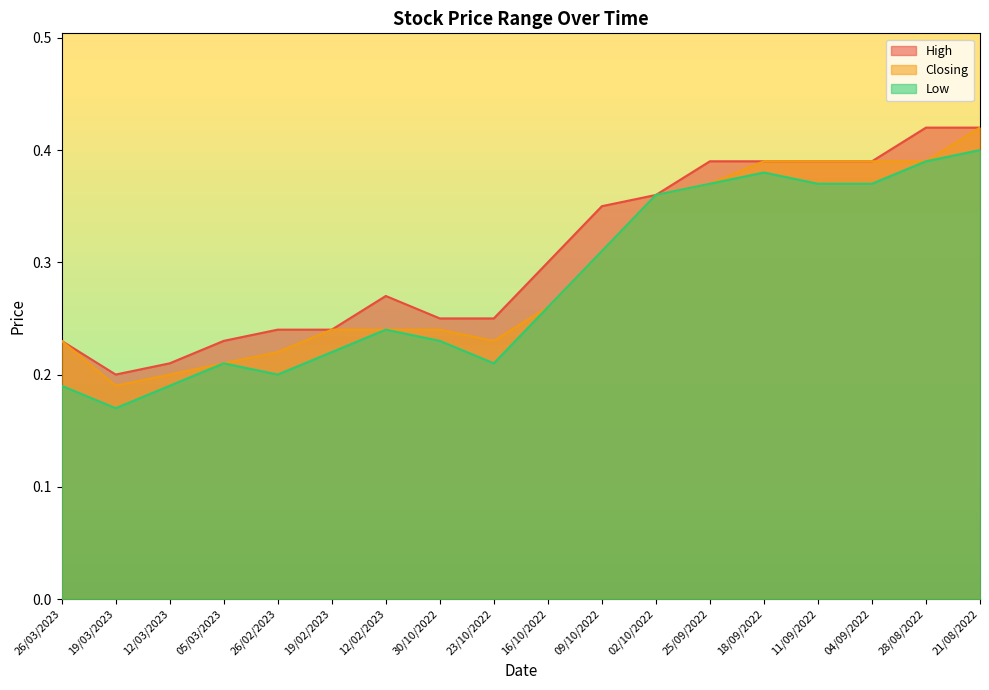

Which series has the largest total across all categories?

High